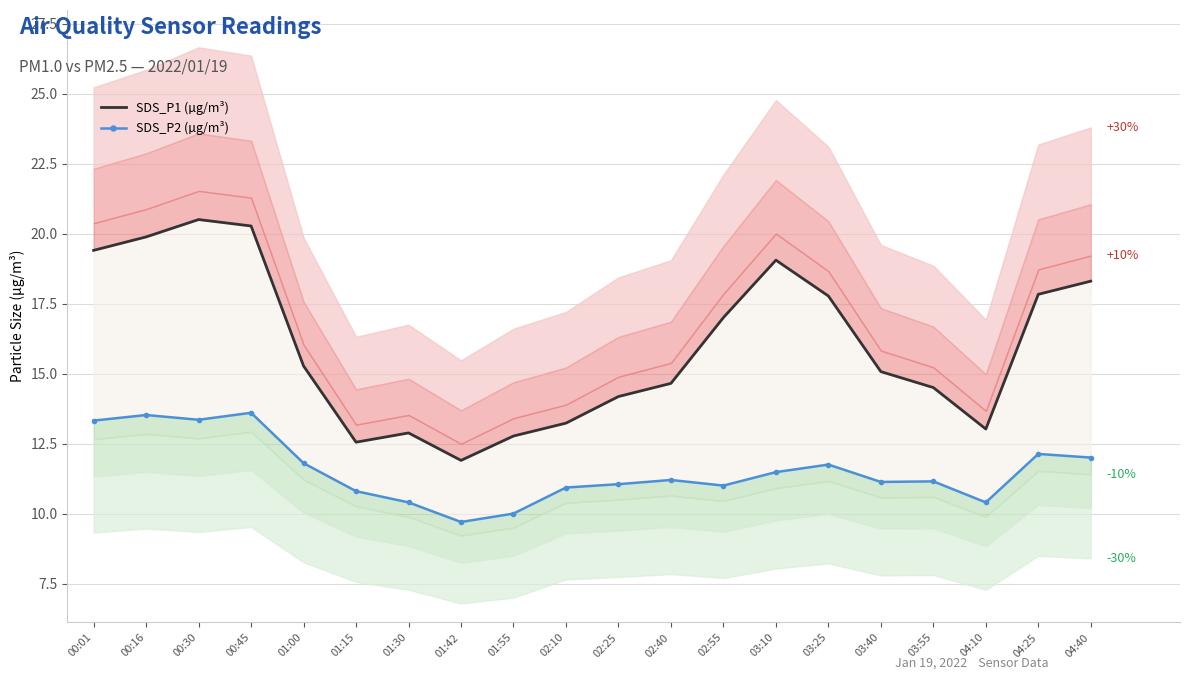

In SDS_P1 (µg/m³), how many points are lower than both neighbors (excluding endpoints)?

3